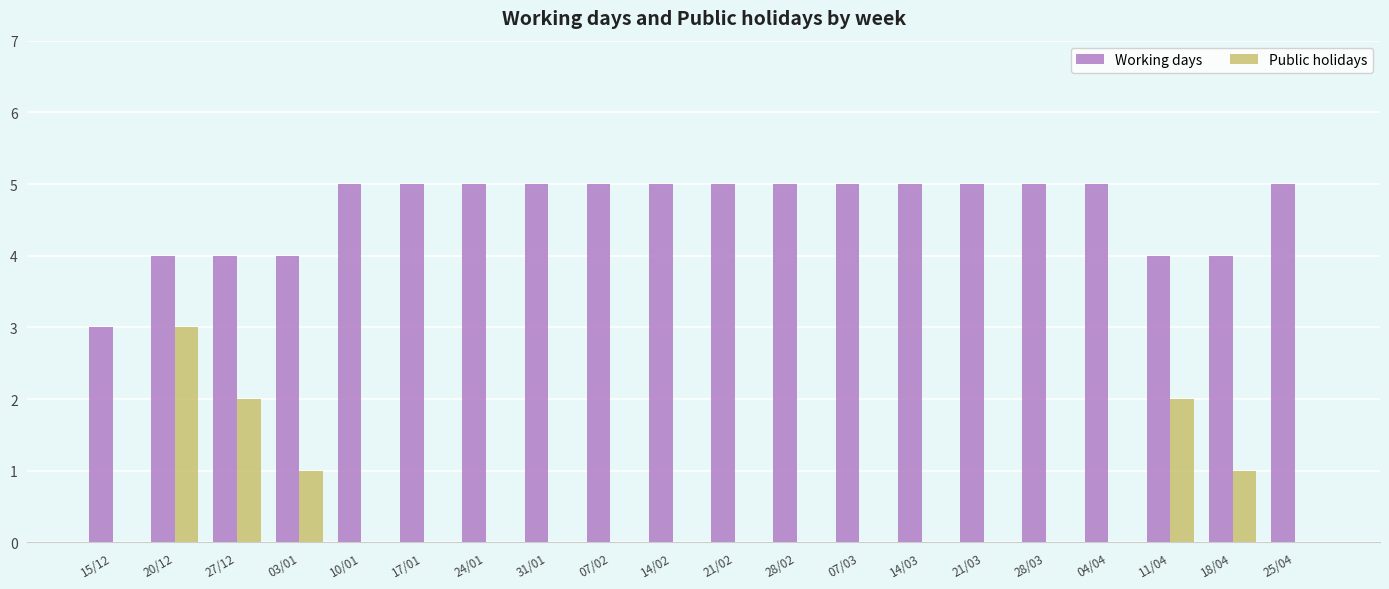

Reading left to right, list all the values displayed in this chart.

Working days: 3	4	4	4	5	5	5	5	5	5	5	5	5	5	5	5	5	4	4	5
Public holidays: 0	3	2	1	0	0	0	0	0	0	0	0	0	0	0	0	0	2	1	0